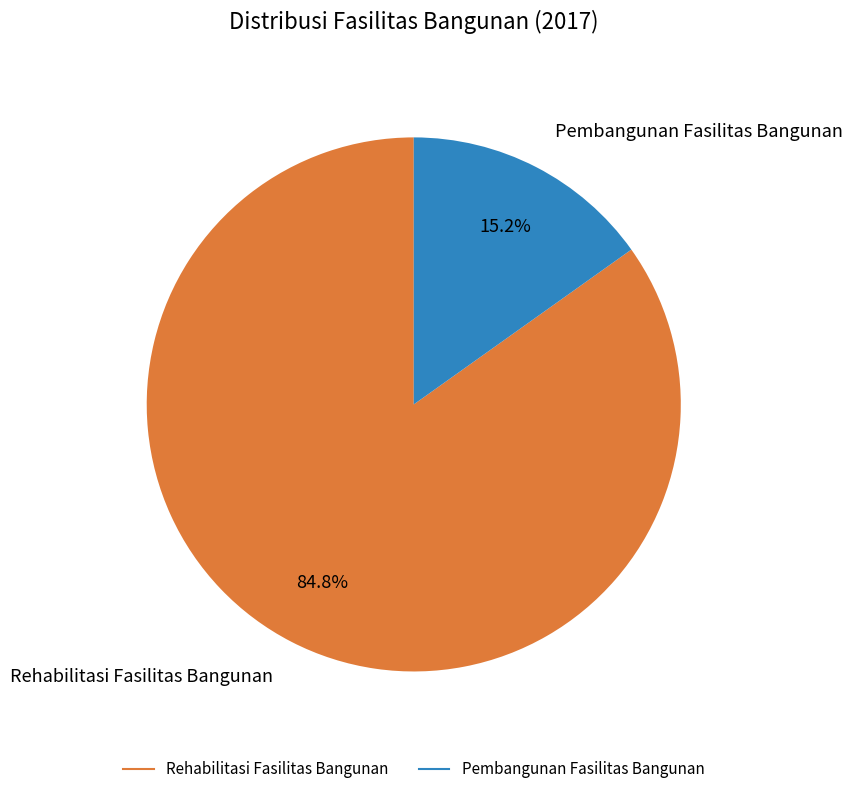

How many segments does this pie chart have?

2